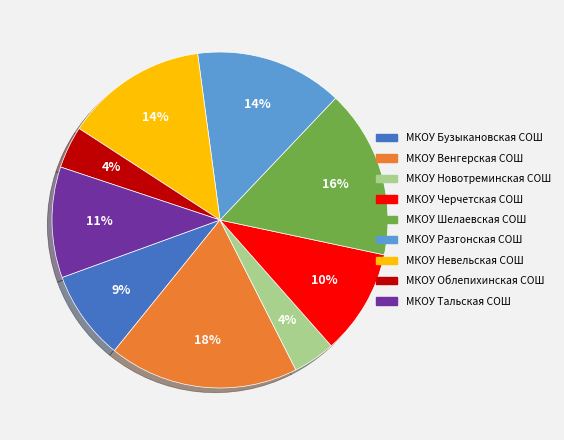

Which slice is the largest?

МКОУ Венгерская СОШ